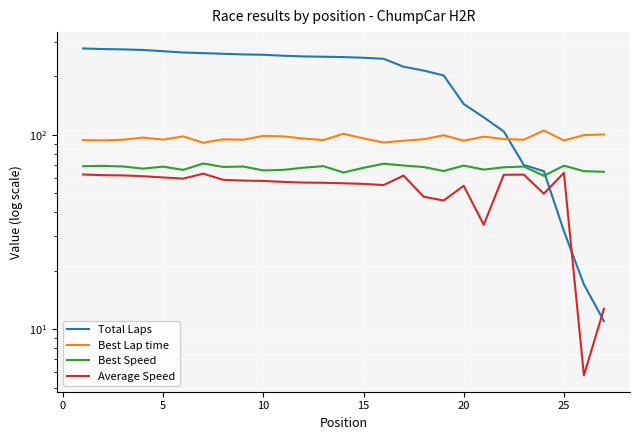

What are all the series names shown in the legend?

Total Laps, Best Lap time, Best Speed, Average Speed